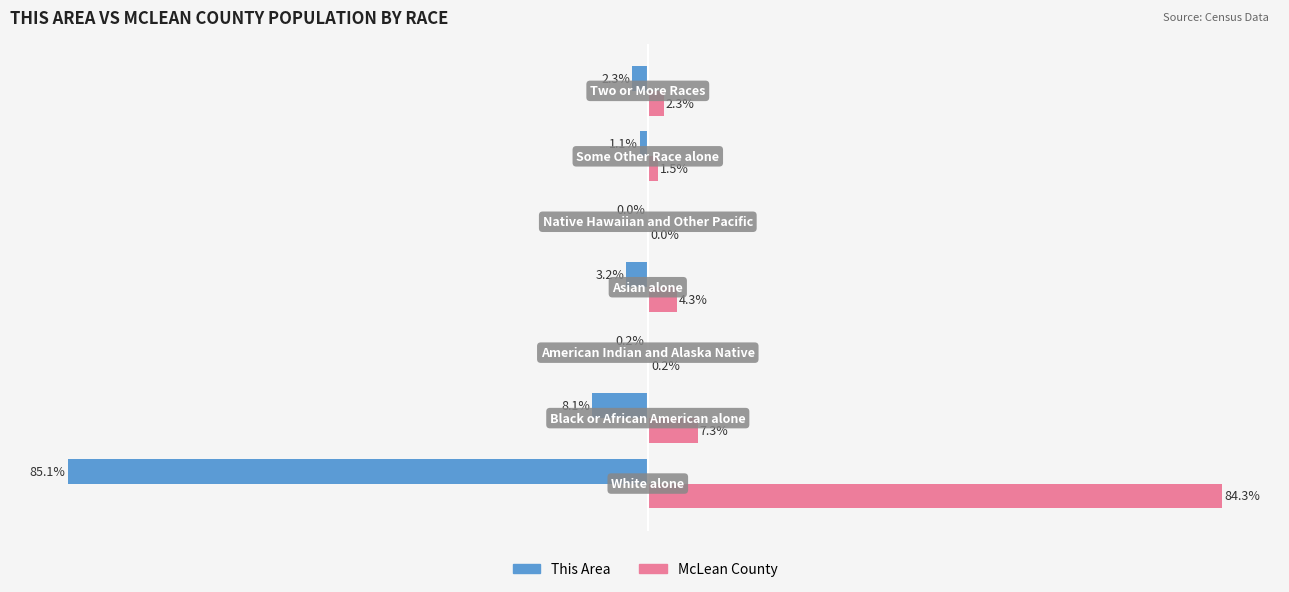

Which series has the largest total across all categories?

McLean County